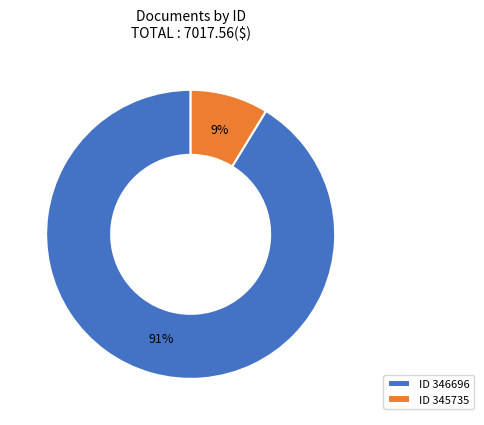

How many segments does this pie chart have?

2